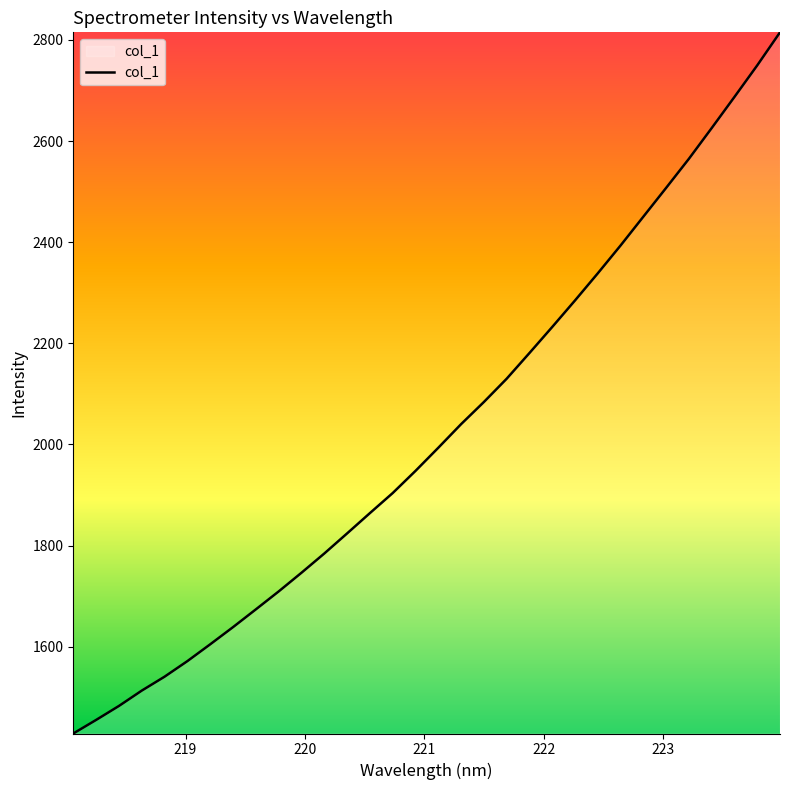

What is the greatest value displayed?

2815.0